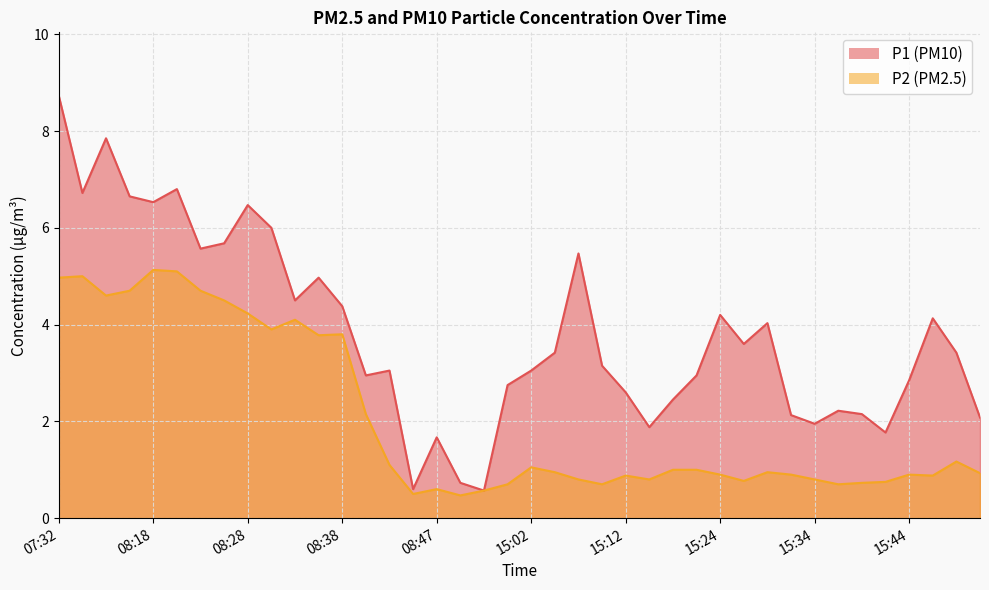

Does the chart display data point markers on the line(s)?

No